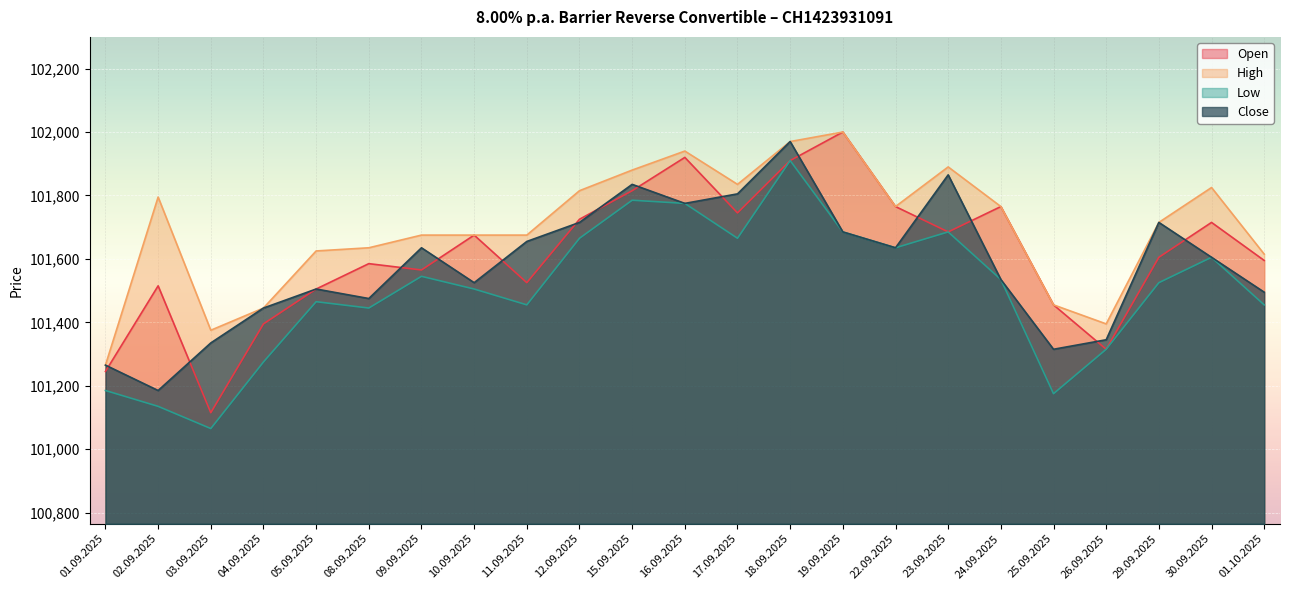

What is the difference between the Low values at 08.09.2025 and 15.09.2025?

340